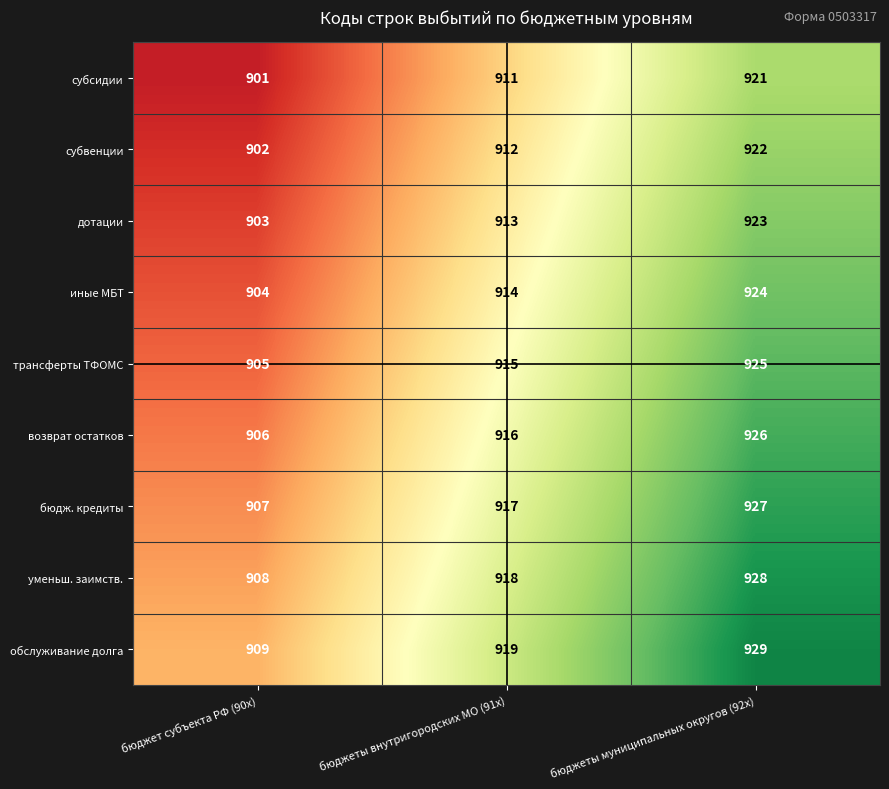

How many субсидии values are between 901 and 921?

3